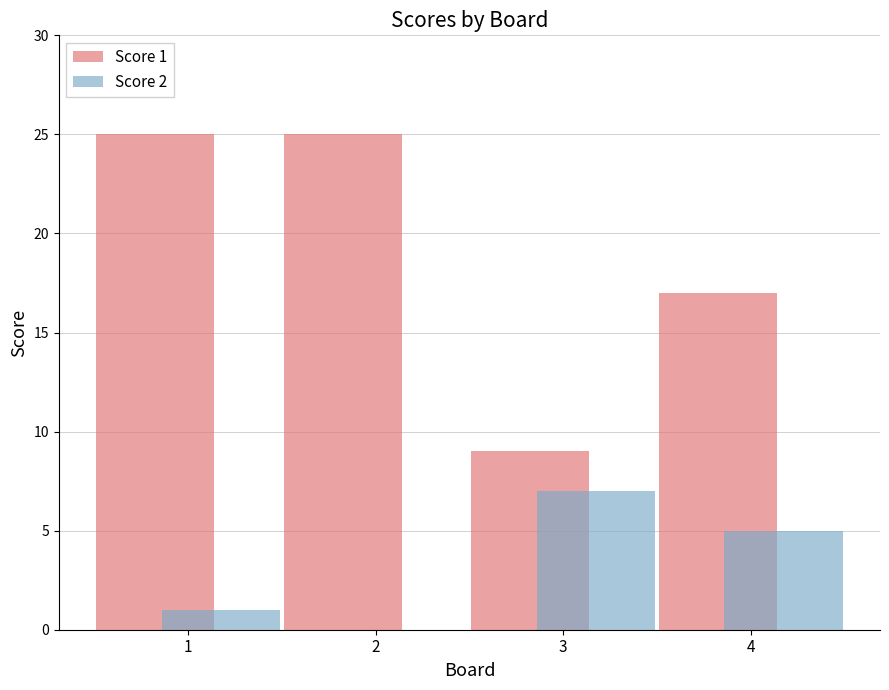

Is the value of Score 2 at 2 greater than the value of Score 1 at 4?

No